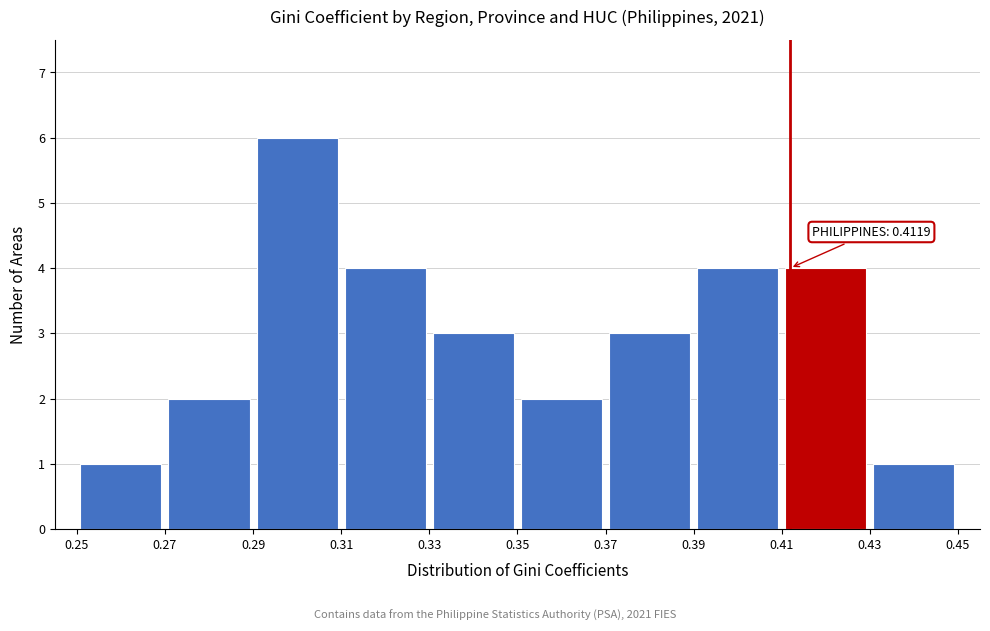

Over which range of the x-axis is the bar tallest?

0.29 to 0.31